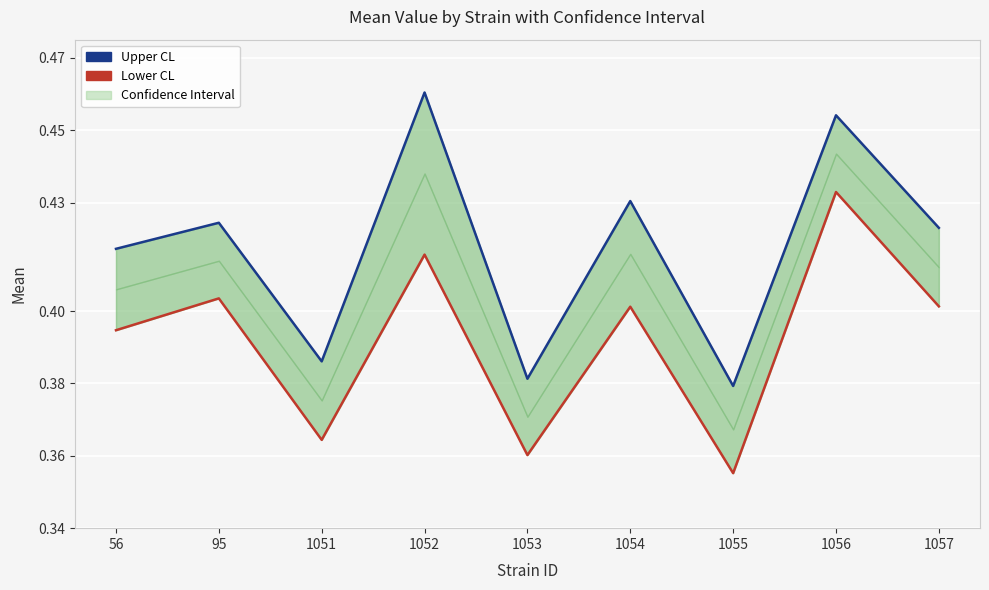

True or false: Upper CL has a value of 0.7 at 1056.

False